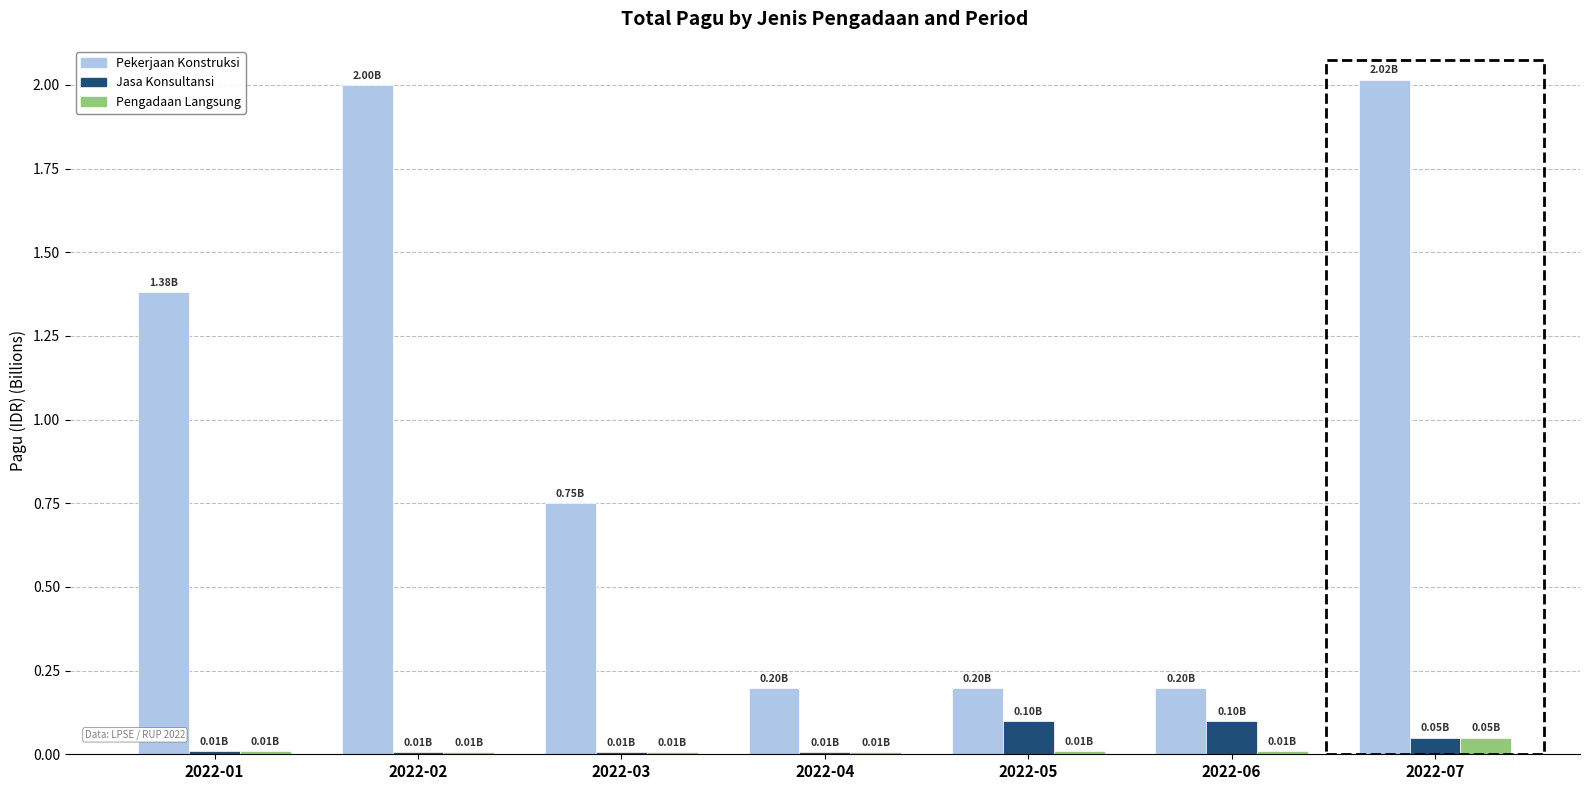

What are all the series names shown in the legend?

Pekerjaan Konstruksi, Jasa Konsultansi, Pengadaan Langsung